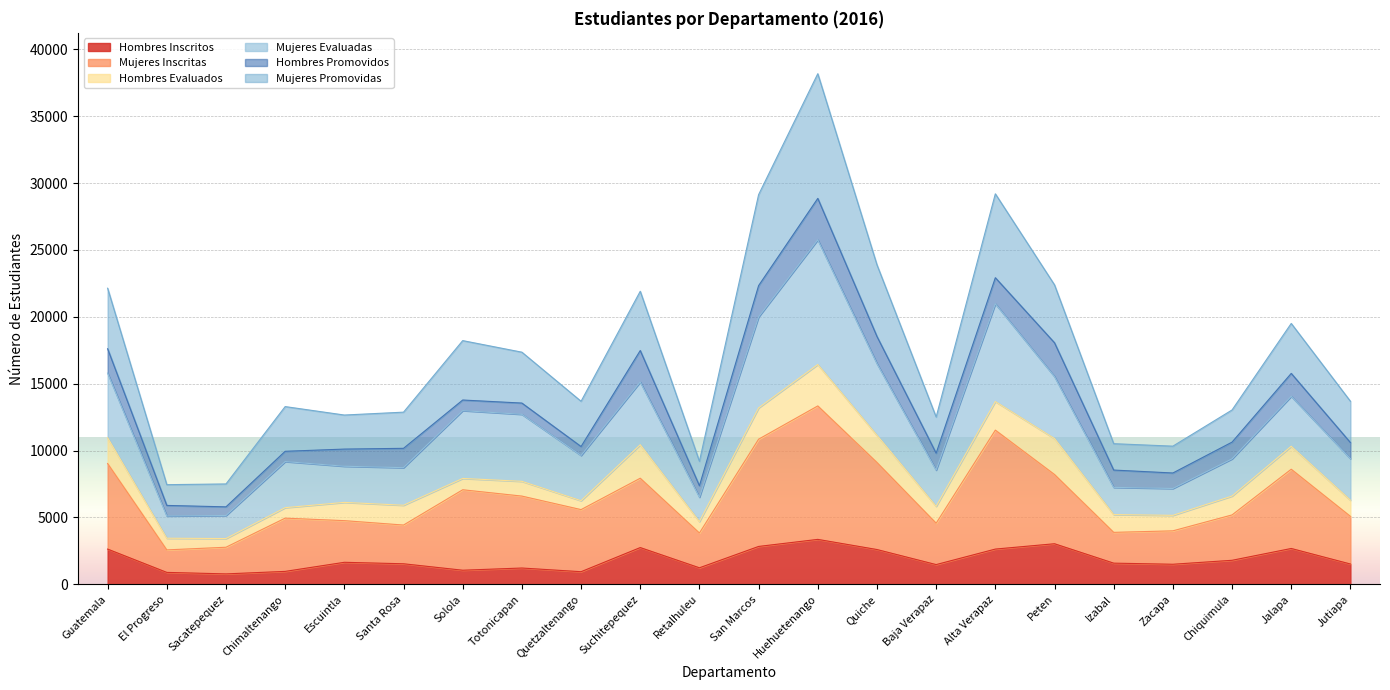

What is the label of the 17th point from the right?

Santa Rosa